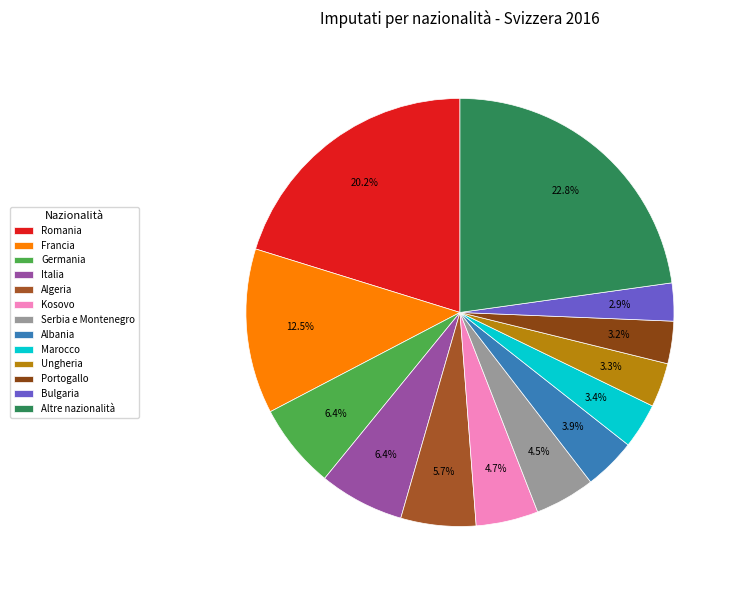

To the nearest percent, what is the difference between the Francia and Ungheria slice percentages?

9%